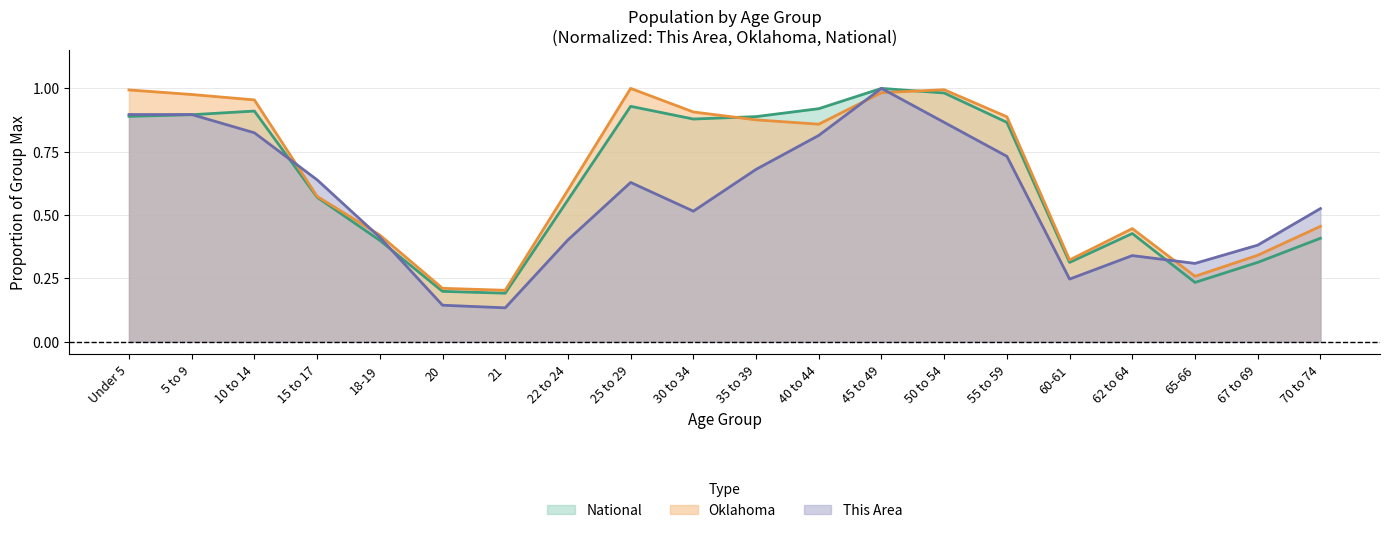

Is it true that This Area equals 1.3 at 40 to 44?

False